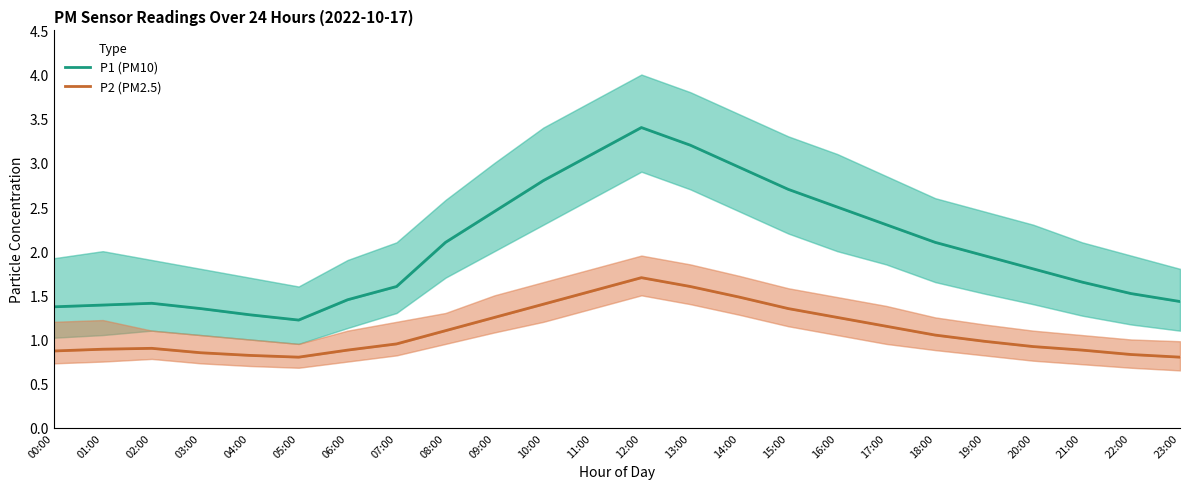

Is it true that P2 (PM2.5) equals 1.9 at 10:00?

False